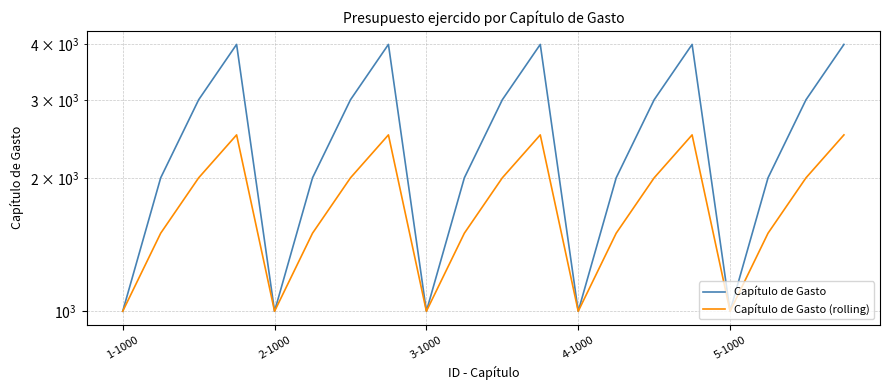

Which series has the widest spread of values?

Capítulo de Gasto